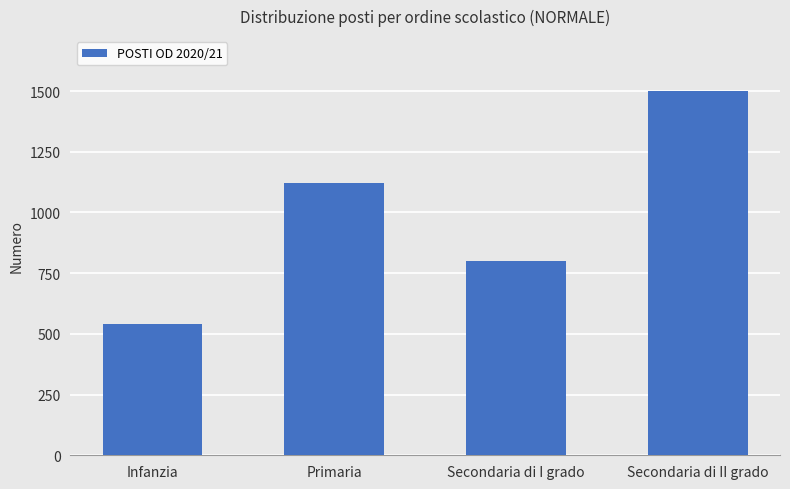

The value at Infanzia is 347. True or false?

False